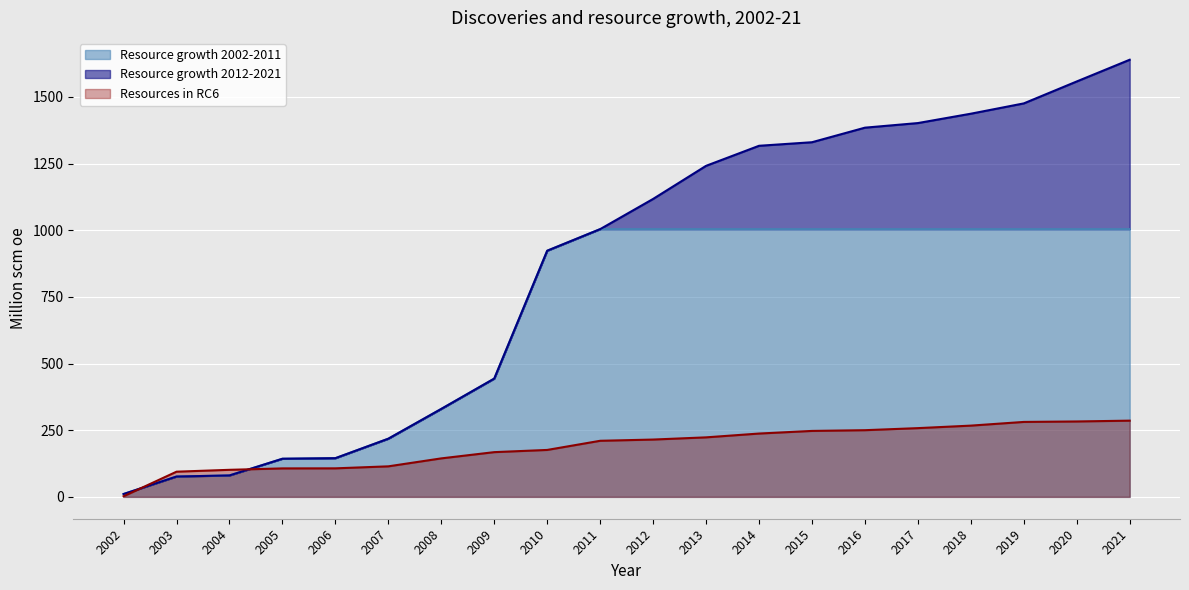

Is it true that Resource growth 2002-2011 equals 1004.1 at 2013?

True